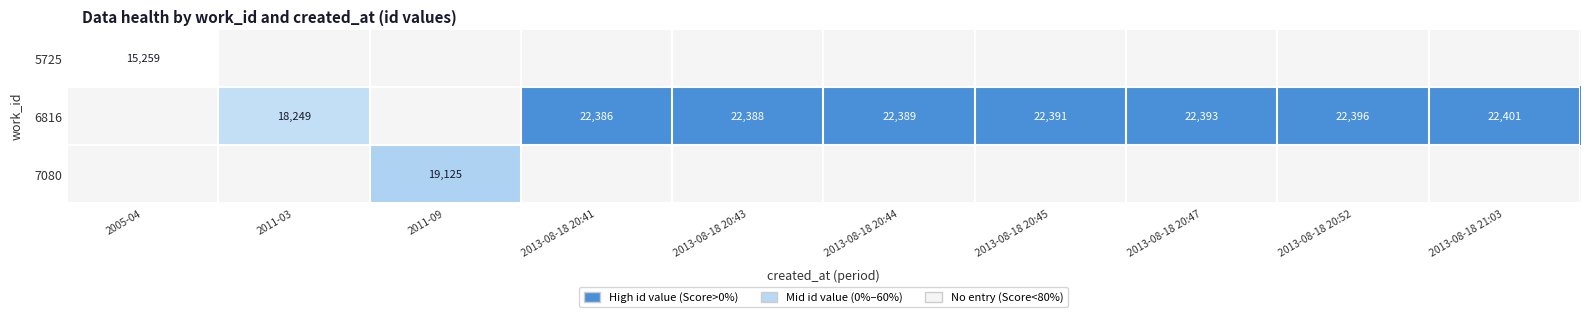

The 6816 series shows 15206 at 2013-08-18 20:43. True or false?

False